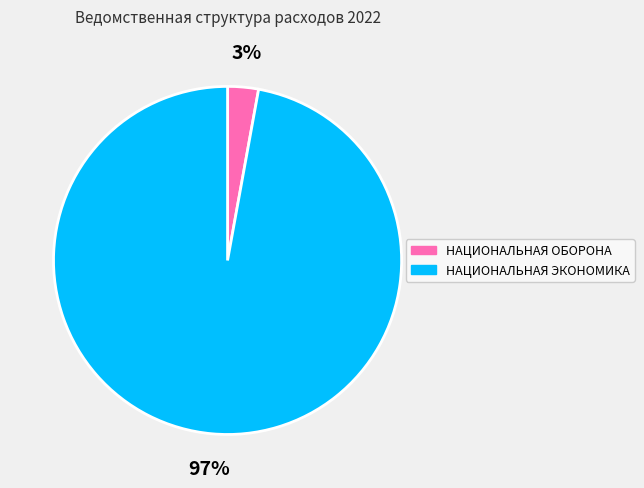

Rank the categories by value from highest to lowest.

НАЦИОНАЛЬНАЯ ЭКОНОМИКА, НАЦИОНАЛЬНАЯ ОБОРОНА